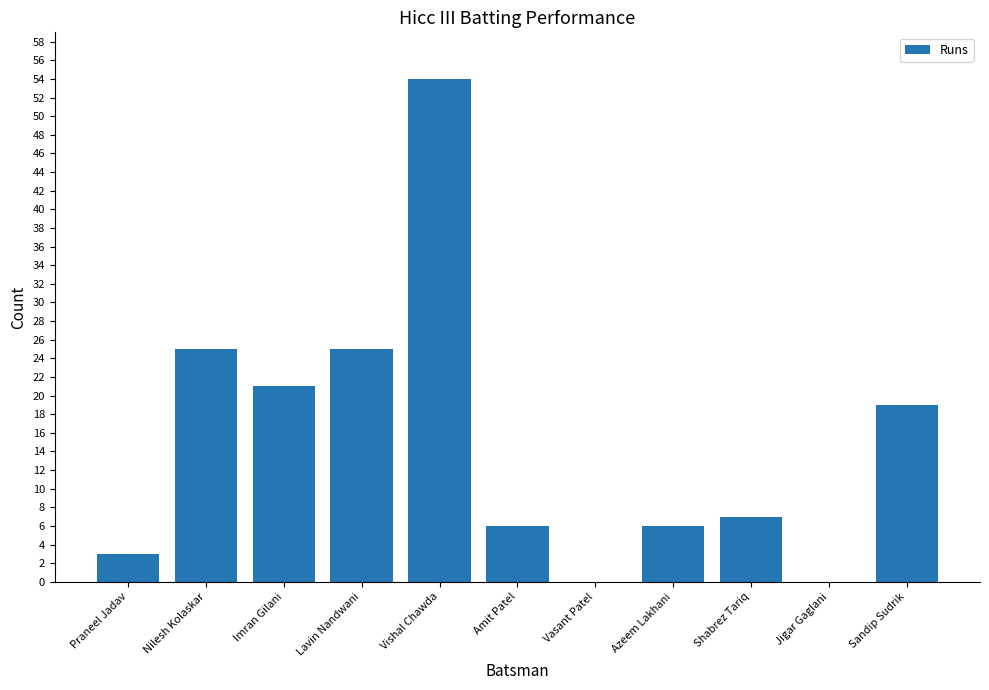

What is the difference between the values at Shabrez Tariq and Jigar Gaglani?

7